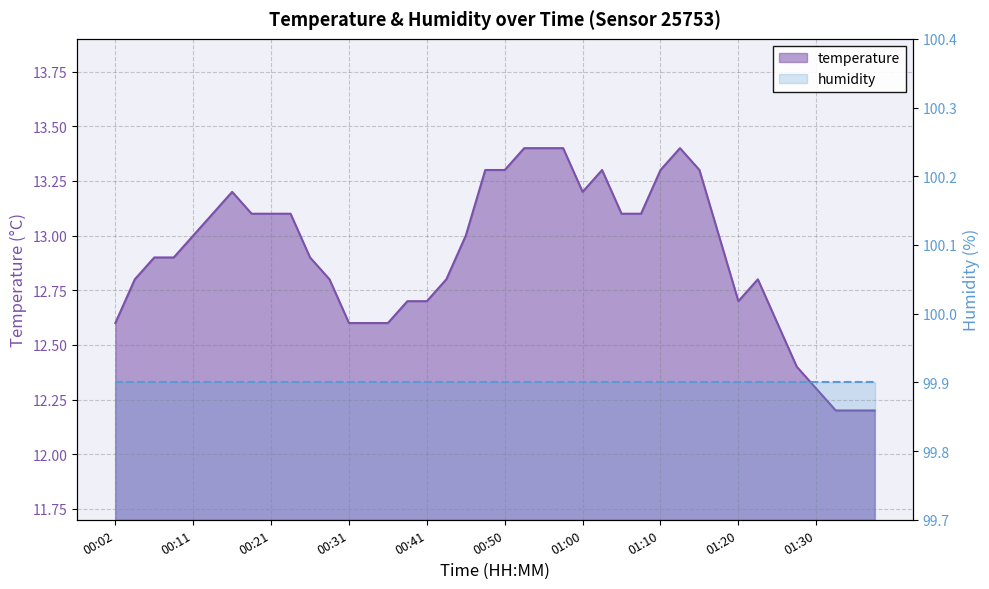

What is the ratio of the value at 00:53 to the value at 01:32?

1.1